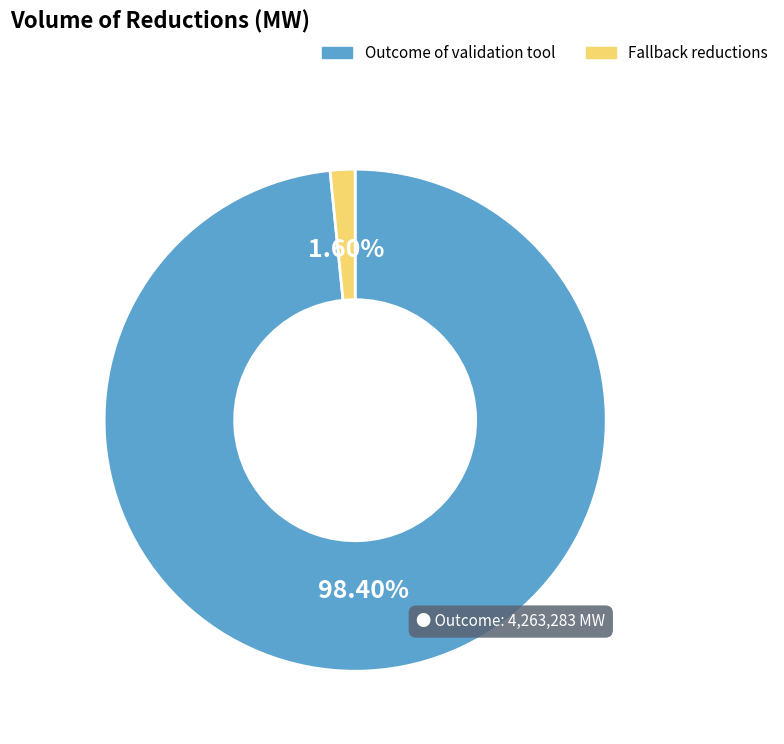

How many slices are in this pie chart?

2